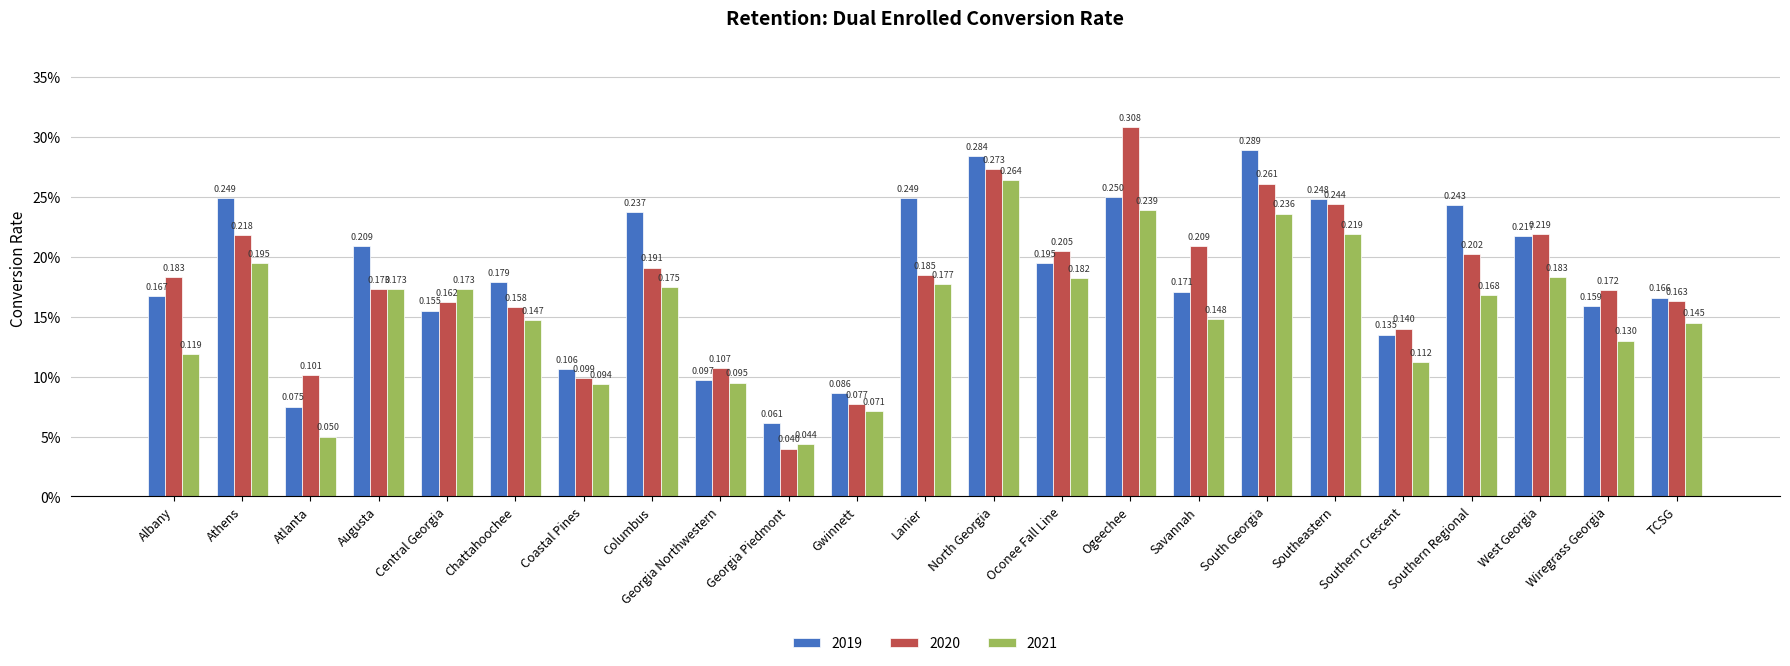

True or false: 2019 has a value of 0.2 at Lanier.

True